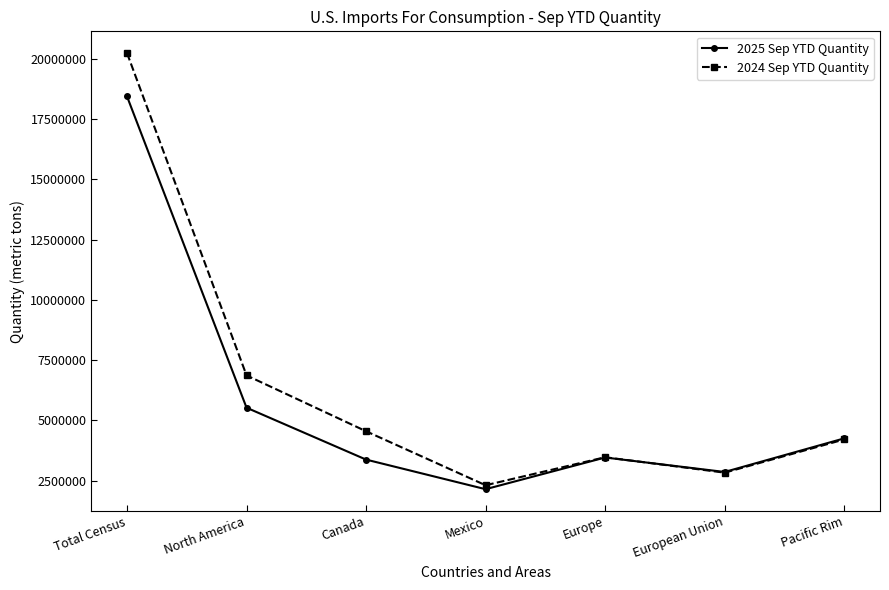

True or false: 2025 Sep YTD Quantity has more than 0 points higher than both neighbors.

True